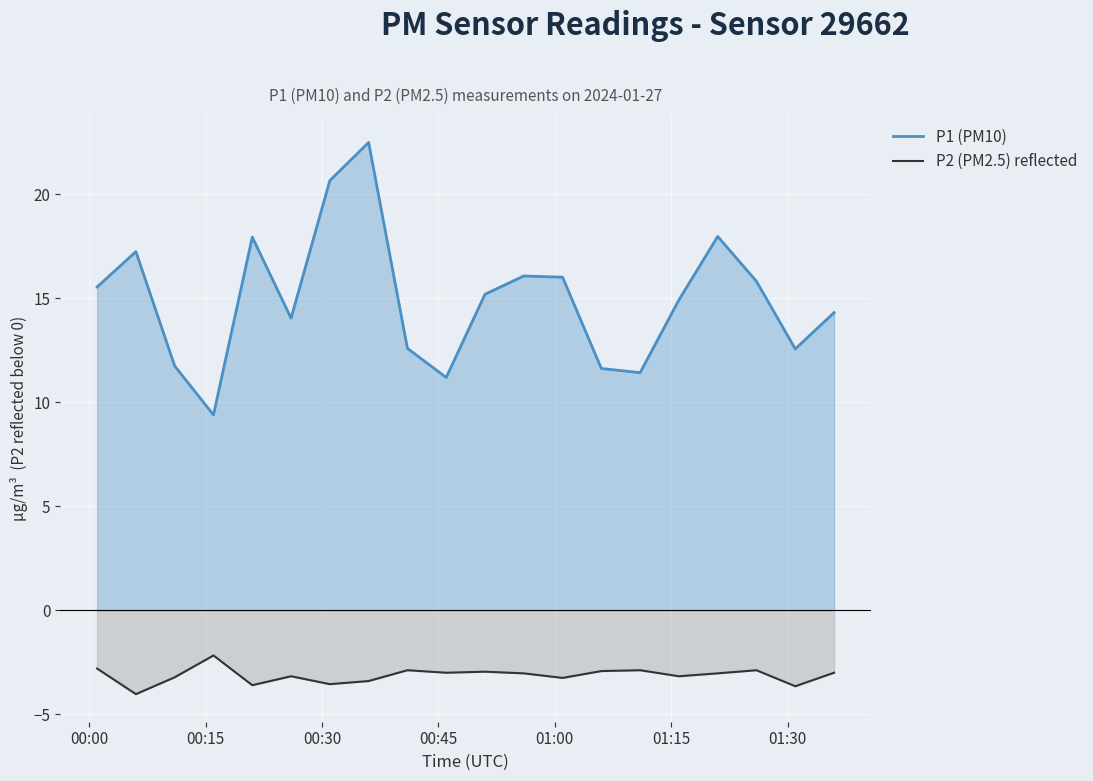

True or false: P2 (PM2.5) reflected has more than 0 points higher than both neighbors.

True